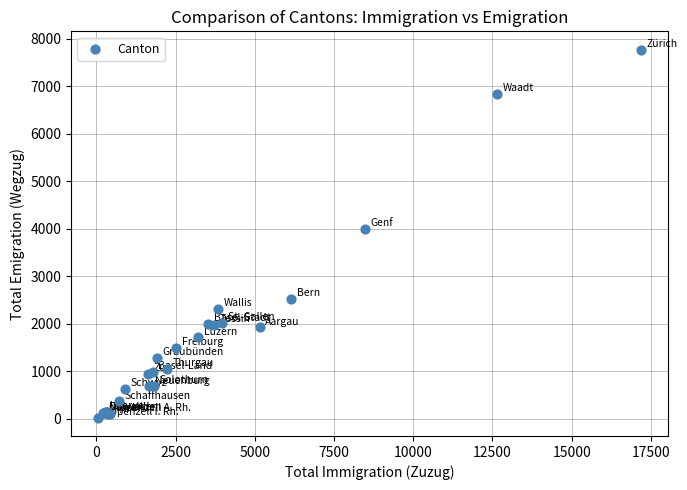

What Y value in the scatter plot is closest to 3898?

3993